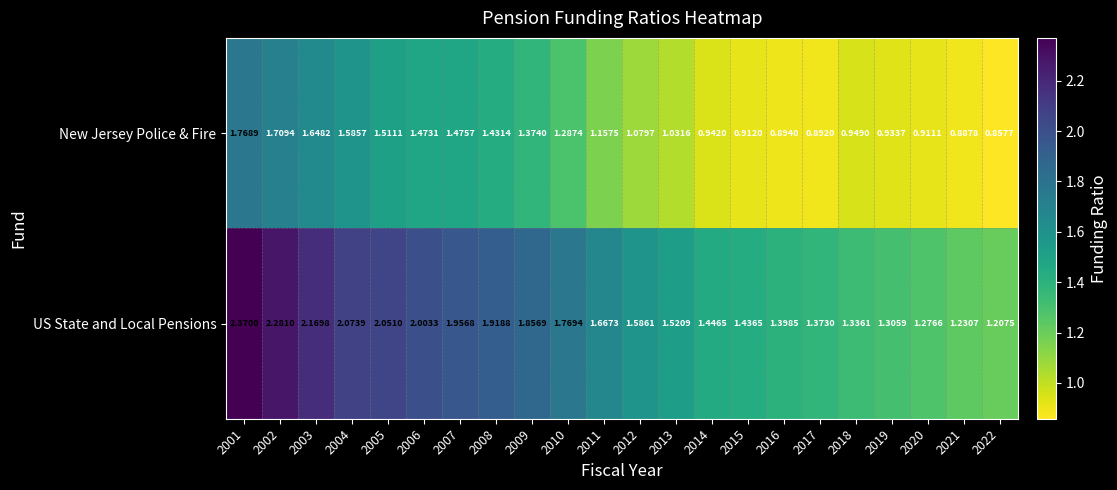

Which series has the largest total across all categories?

US State and Local Pensions